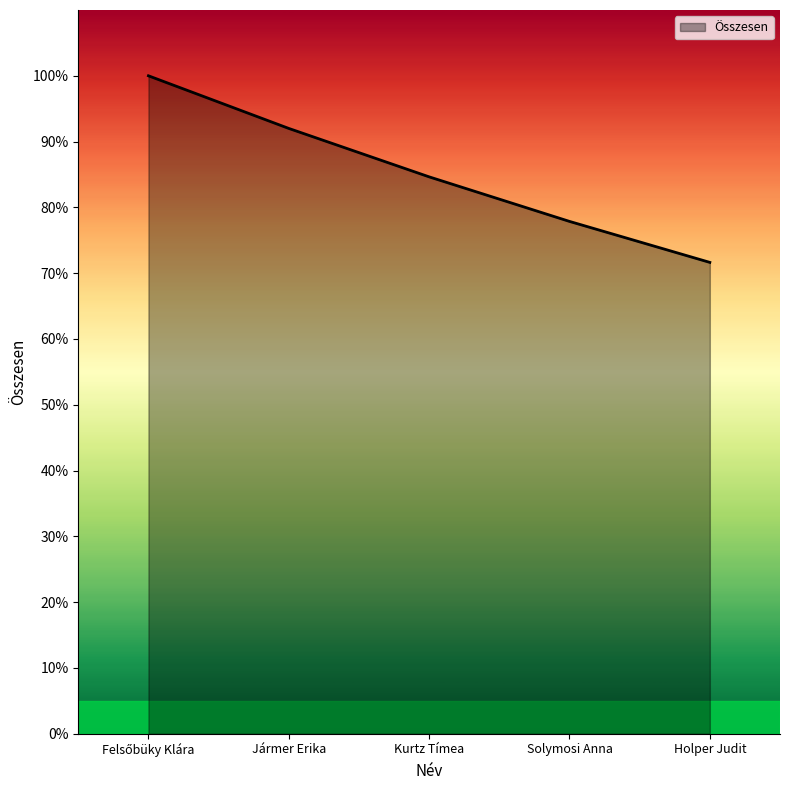

What is the smallest value displayed?

71.6